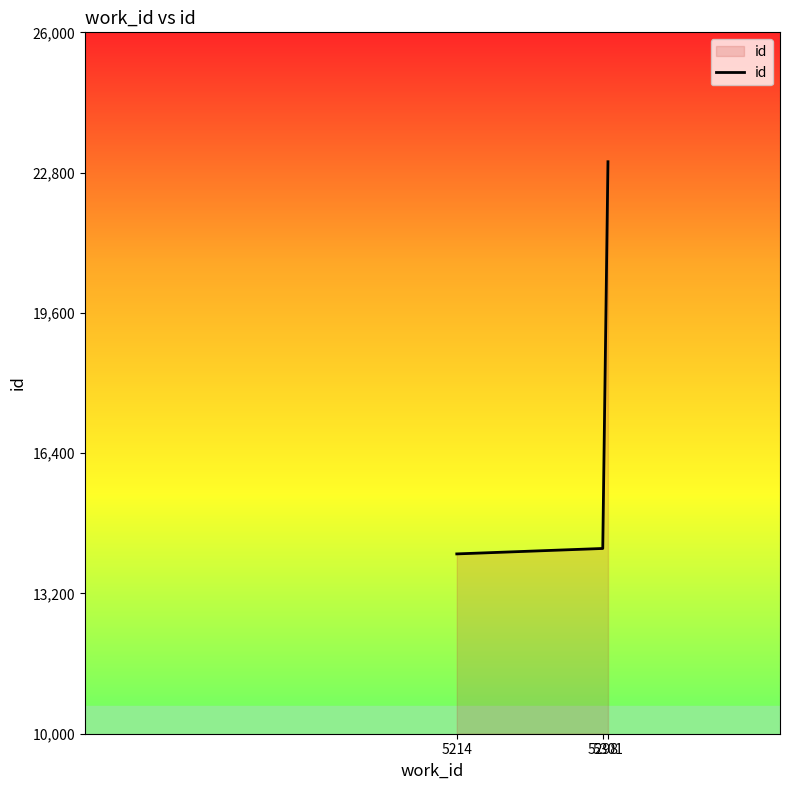

What is the difference between the maximum and minimum values?

8946